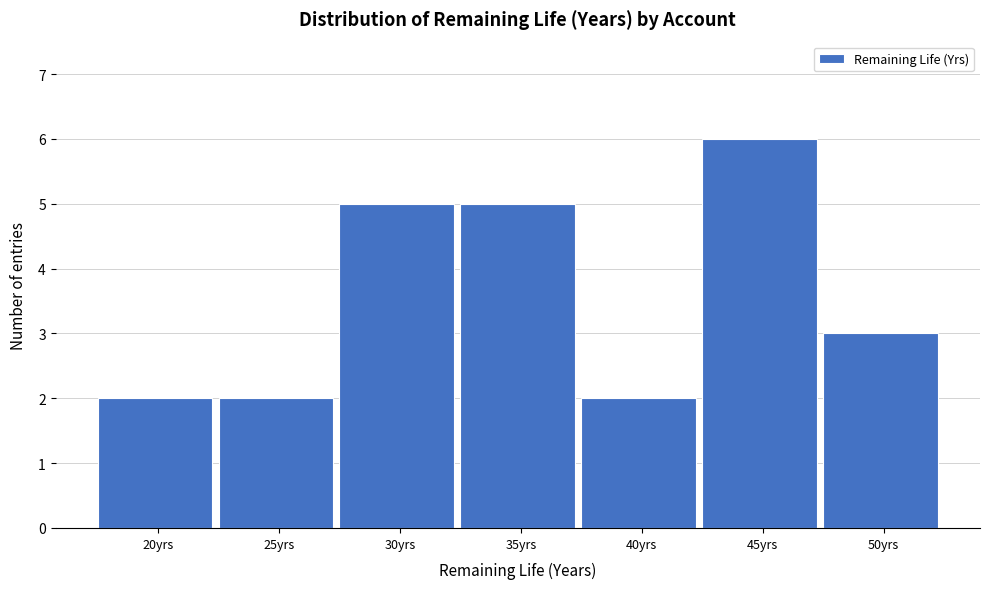

Reading left to right, list all the values displayed in this chart.

2	2	5	5	2	6	3